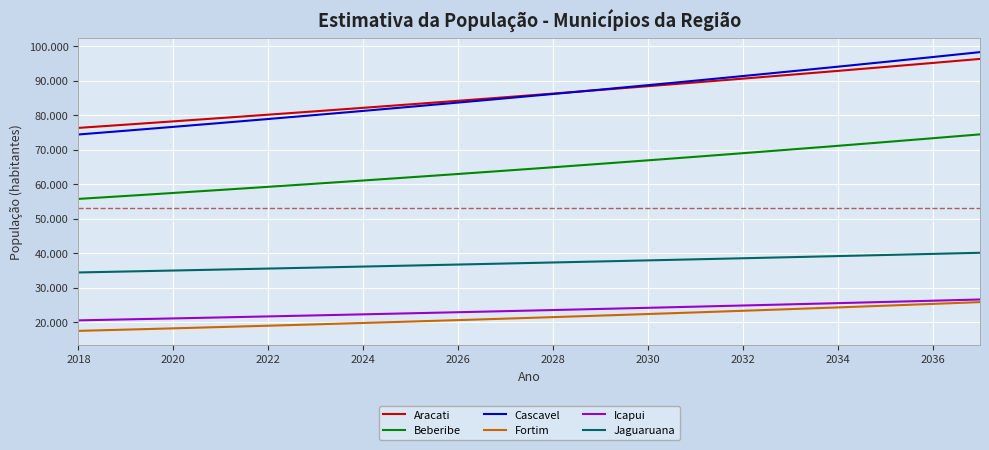

Reading left to right, list all the values displayed in this chart.

Aracati: 76278	77218	78170	79133	80108	81095	82095	83106	84130	85167	86216	87279	88354	89443	90545	91661	92791	93934	95091	96263
Beberibe: 55702	56557	57426	58307	59202	60111	61034	61971	62922	63888	64869	65865	66876	67902	68945	70003	71078	72169	73277	74402
Cascavel: 74366	75463	76577	77707	78854	80017	81198	82396	83612	84846	86098	87369	88658	89966	91294	92641	94008	95396	96804	98232
Fortim: 17463	17825	18195	18573	18958	19352	19753	20163	20581	21009	21444	21889	22344	22807	23281	23764	24257	24760	25274	25798
Icapui: 20507	20788	21073	21362	21655	21951	22252	22557	22866	23179	23497	23819	24145	24476	24811	25151	25496	25845	26199	26558
Jaguaruana: 34387	34666	34947	35231	35516	35804	36095	36387	36682	36980	37280	37582	37887	38194	38504	38816	39131	39448	39768	40090